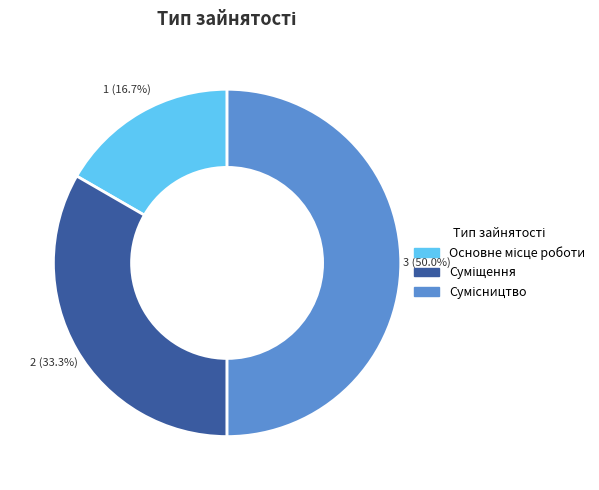

Which slice is the largest?

Сумісництво